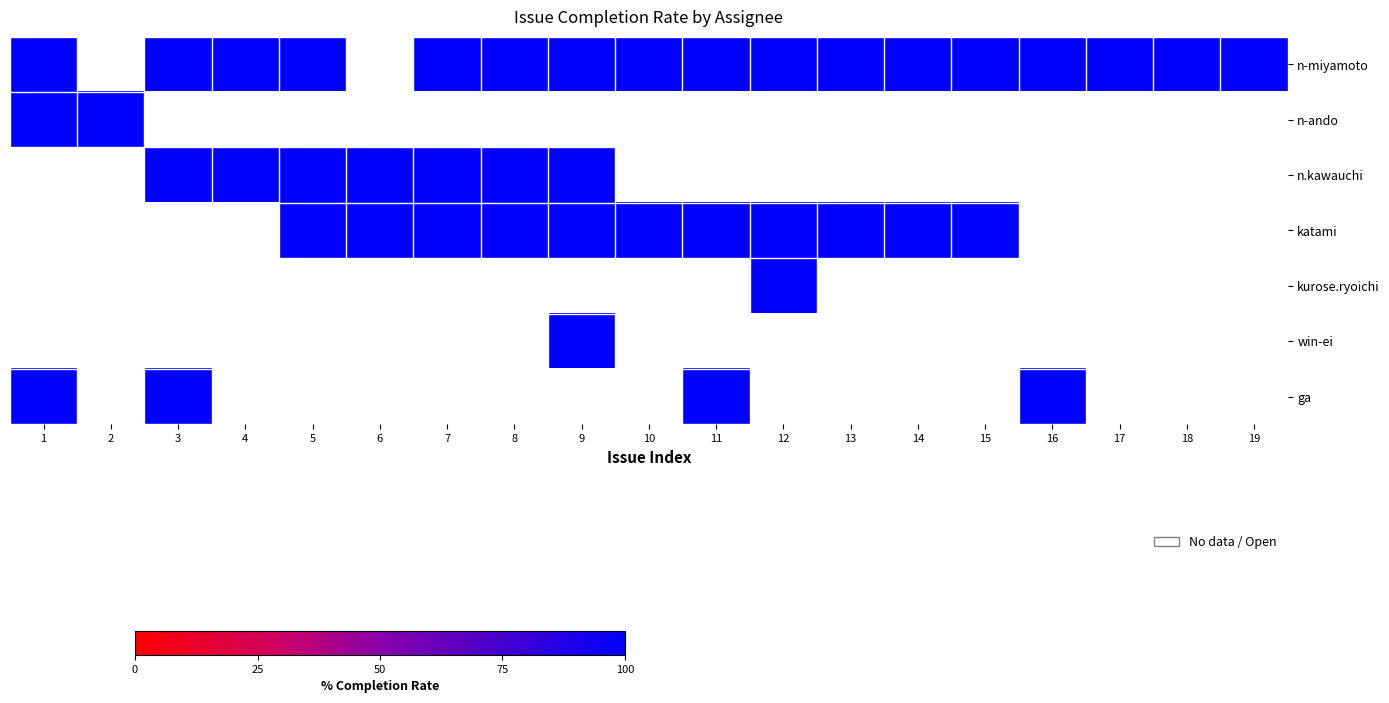

Which series has the widest spread of values?

n-miyamoto